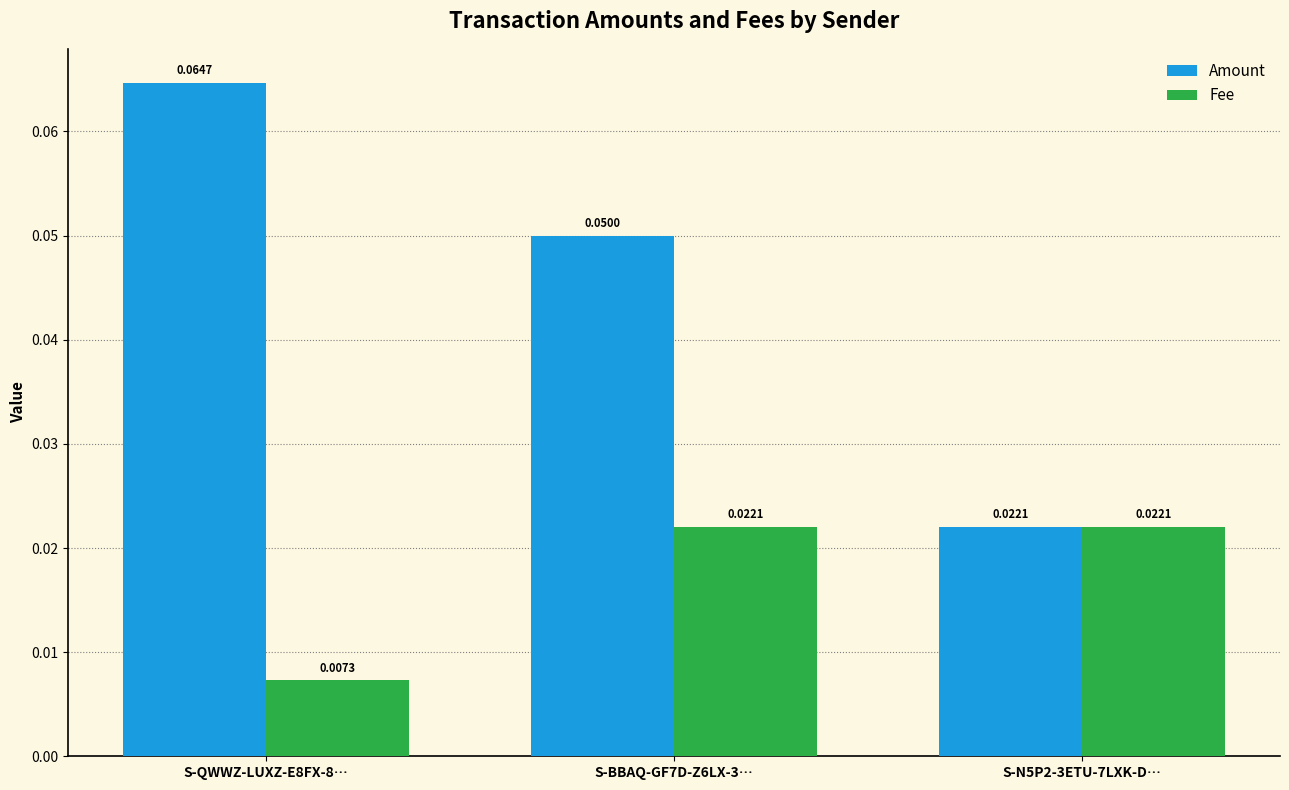

What position from the left is S-N5P2-3ETU-7LXK-D…?

3